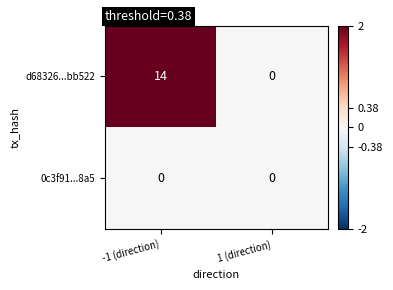

The 0c3f91...8a5 series shows 0 at 1 (direction). True or false?

True